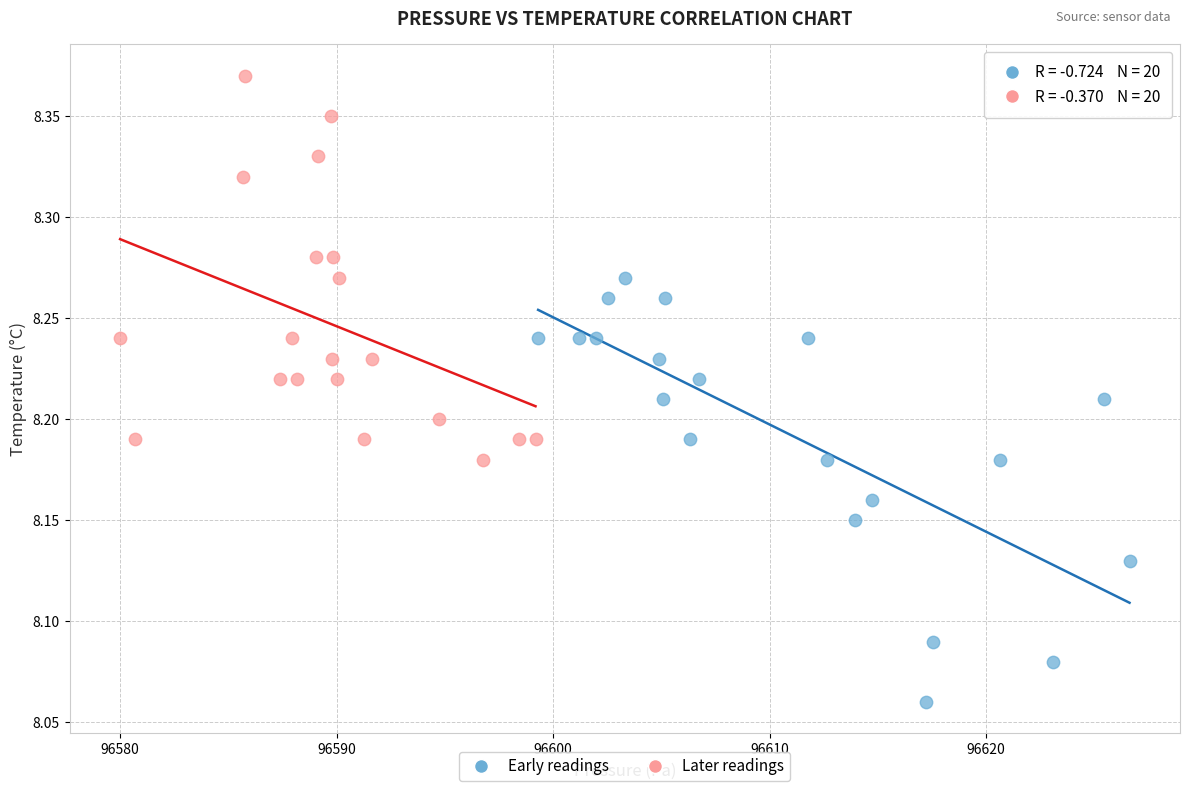

Which series has the largest Y range (max minus min)?

Early readings